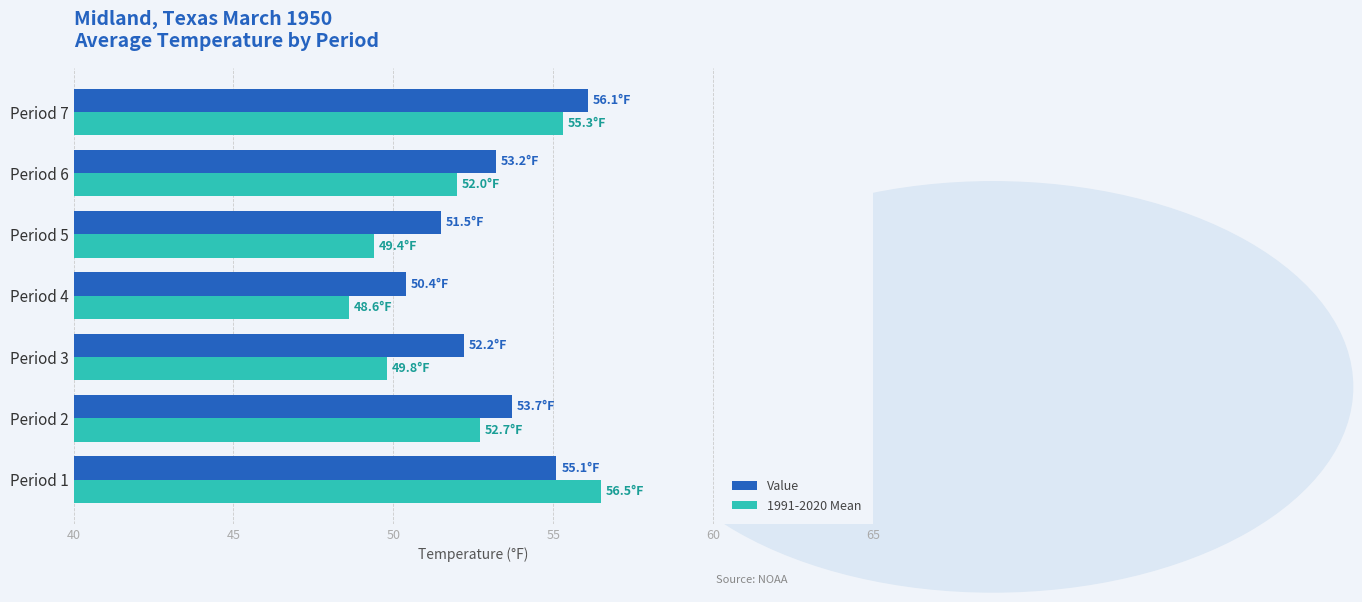

Between Period 1 and Period 4, which series saw the biggest shift?

1991-2020 Mean